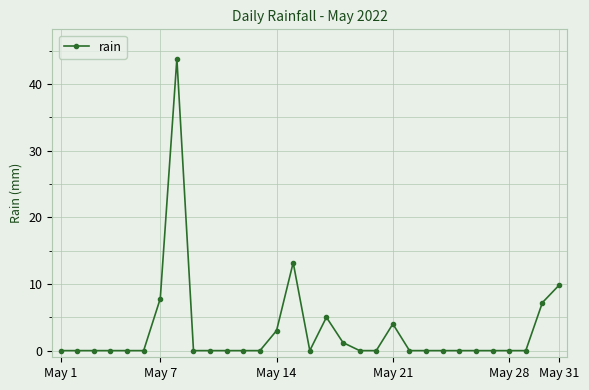

What is the difference between the maximum and minimum values?

43.8